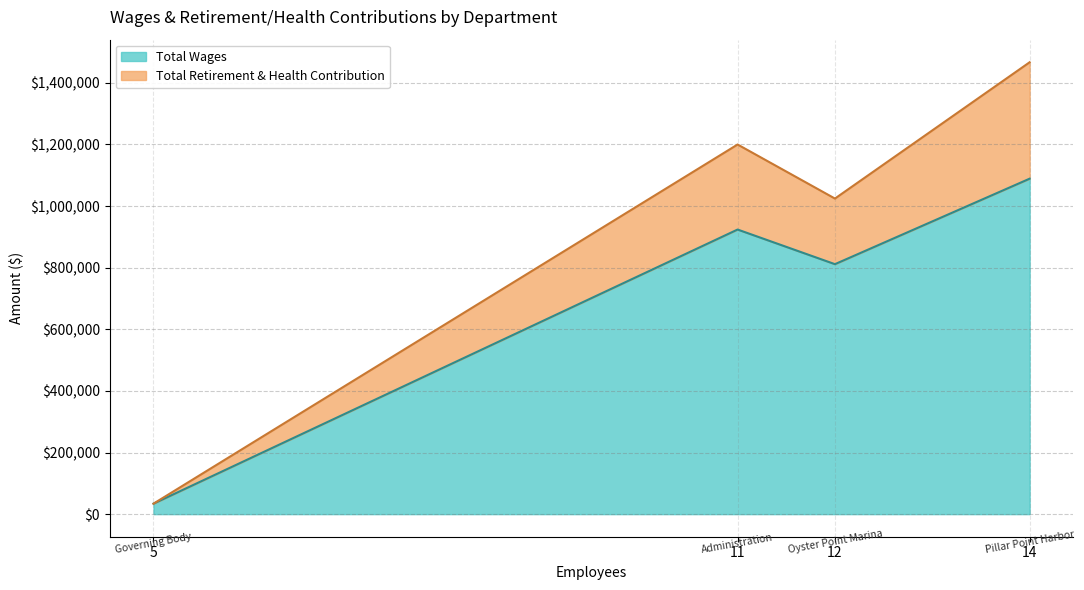

At which category is the sum across all series the highest?

Pillar Point Harbor